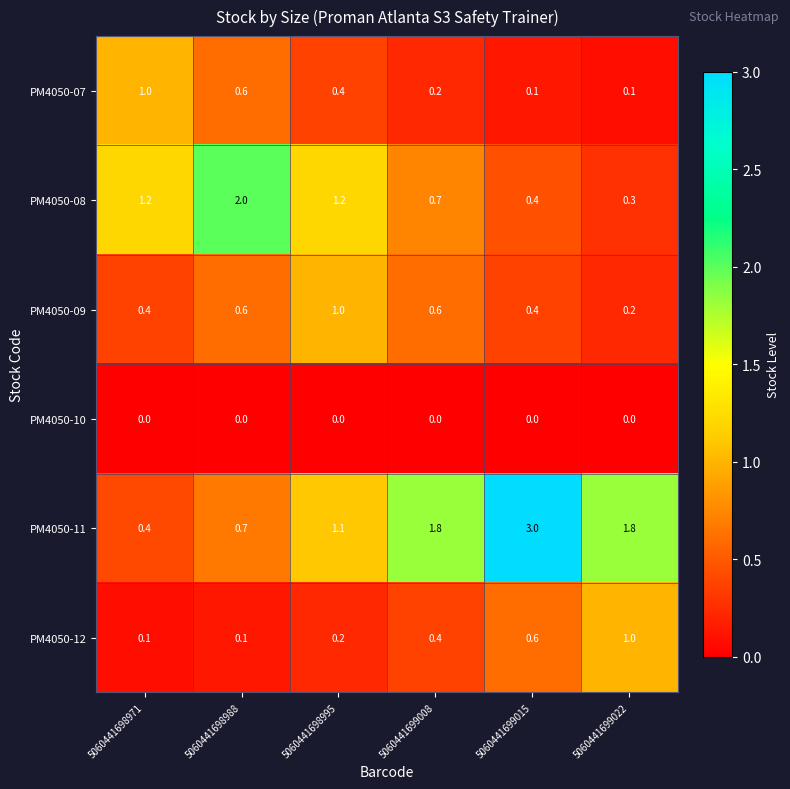

Count the PM4050-07 values in the range 0 to 1.

6